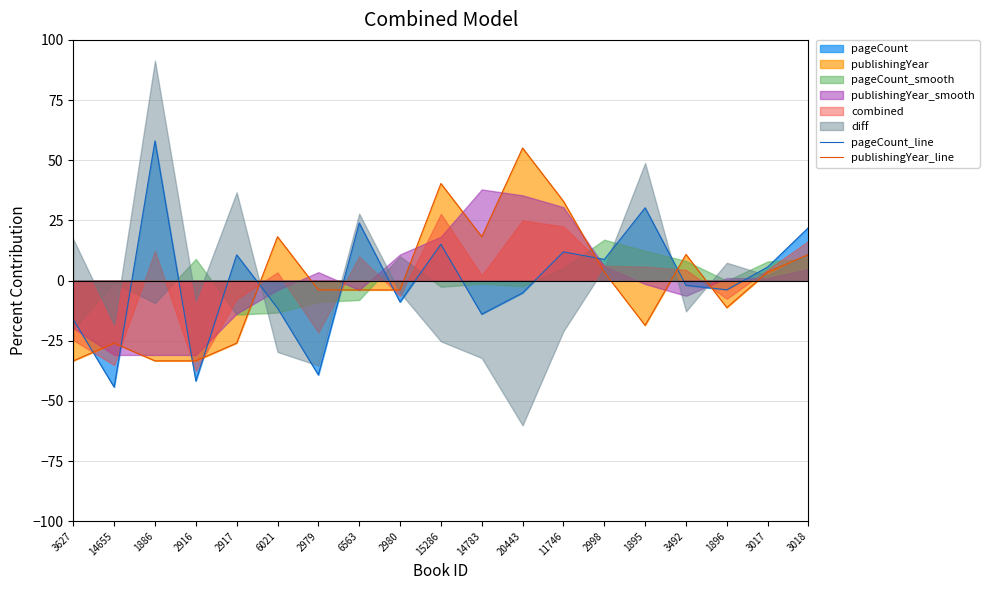

Which series changed the most between 3627 and 2980?

publishingYear_line